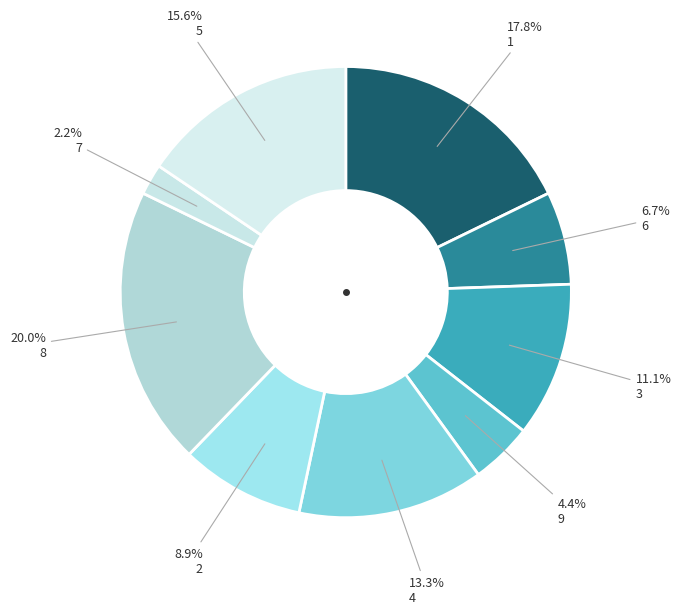

True or false: 3 accounts for 11% of the total.

True